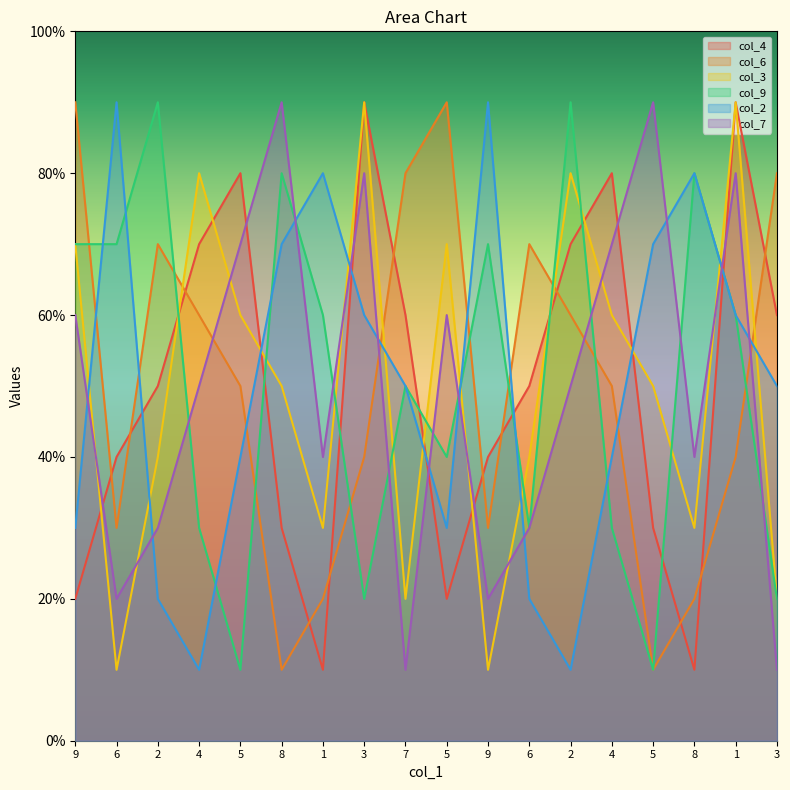

At which category does the chart reach its minimum across all series?

1